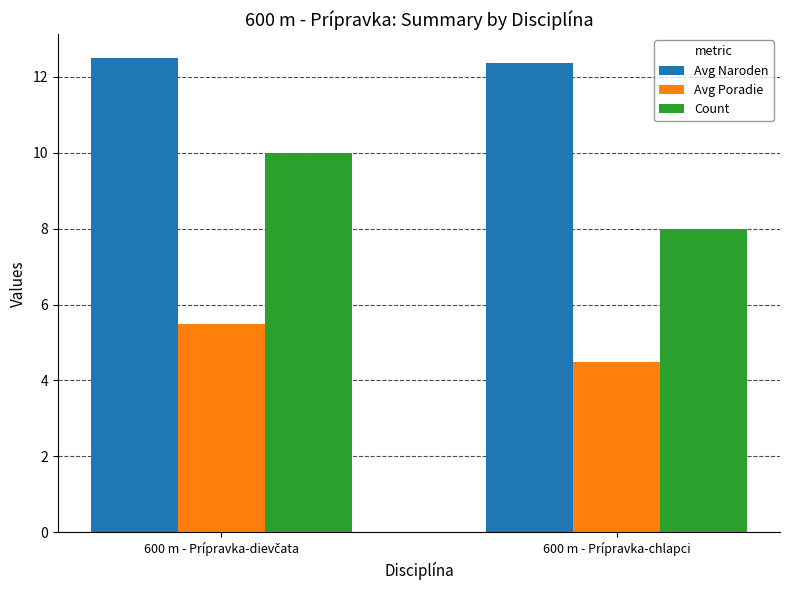

How many Avg Naroden values are between 12 and 13?

2